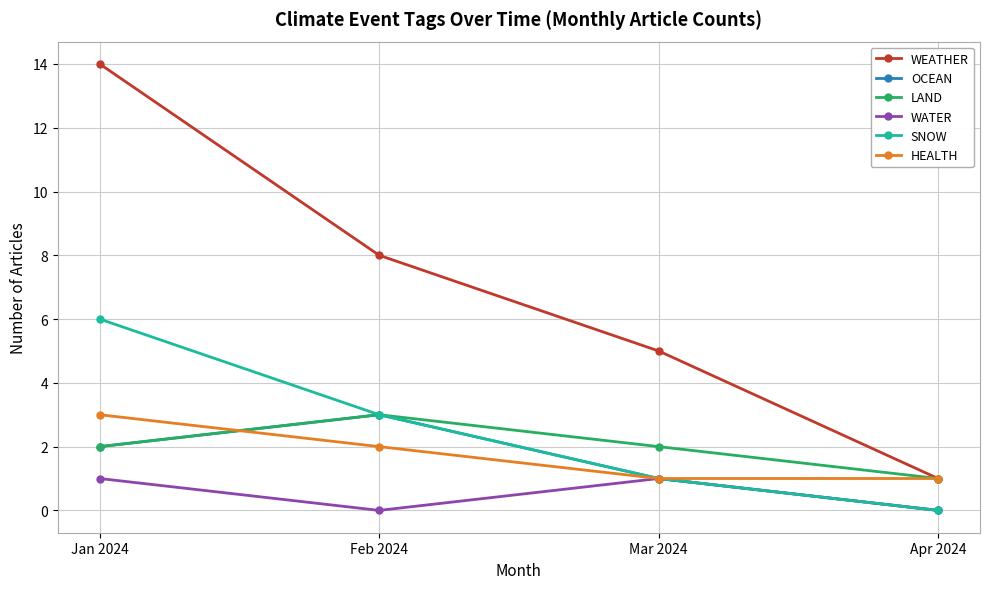

What is the label of the 4th point from the left?

Apr 2024